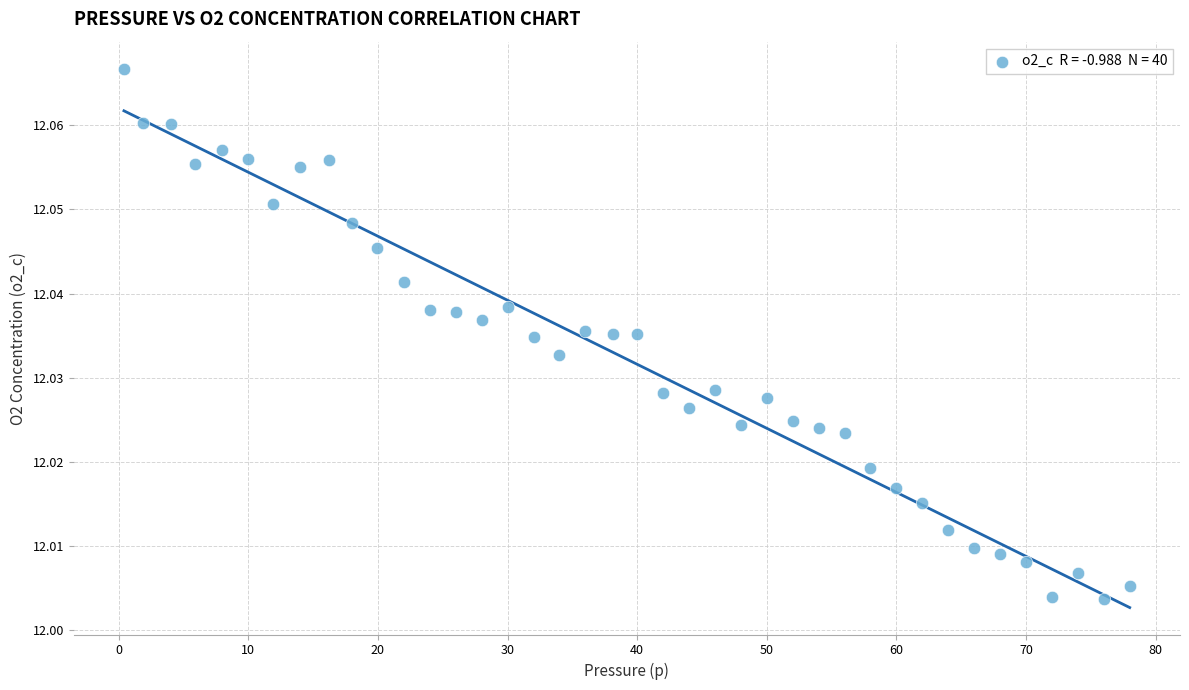

What is the range of X values (max minus min)?

77.6